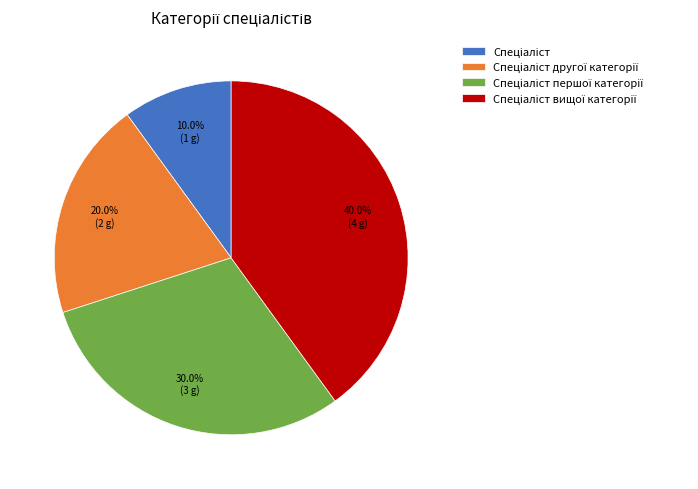

Does any single category account for the majority?

No